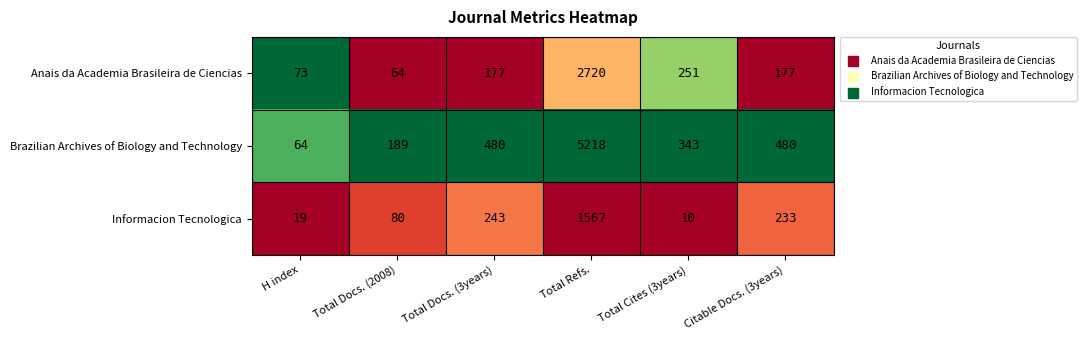

Which series has the largest total across all categories?

Brazilian Archives of Biology and Technology